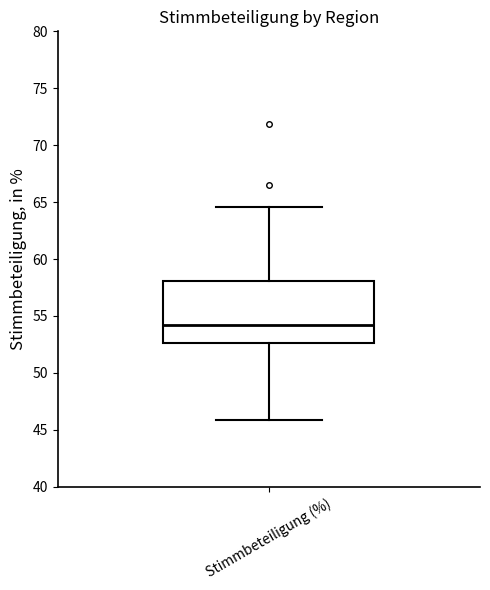

Read this box plot against the y-axis: the position of the median line, the range covered by the box, and the ends of both whiskers. The values are not printed on the chart, so give them approximately, as read against the axis.

median 54.0, box 52.5 to 58.0, whiskers 46.0 to 64.5